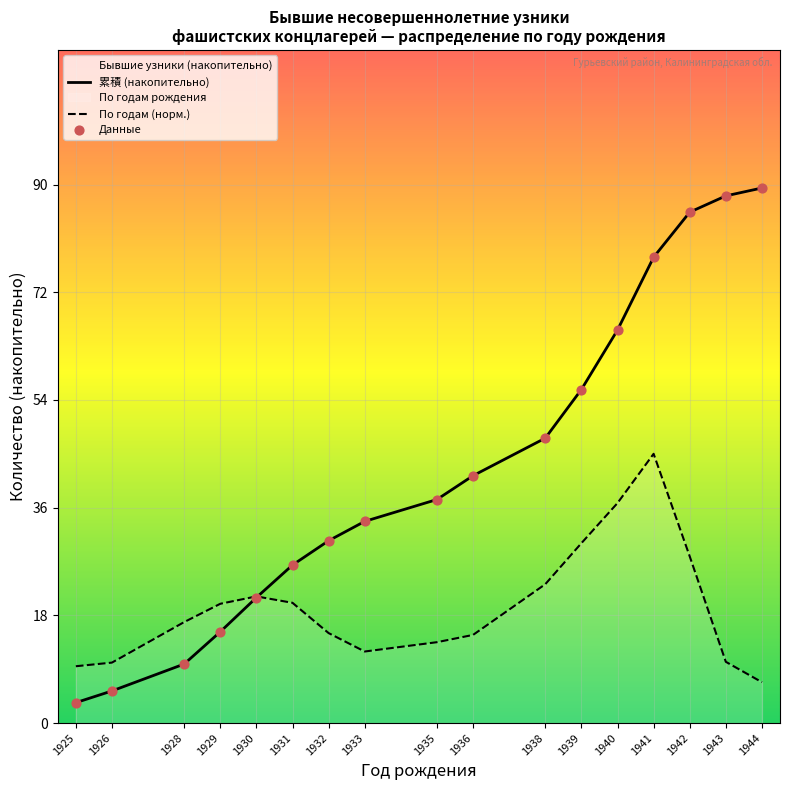

Is the value of 累積 (накопительно) at 1935 greater than the value of По годам (норм.) at 1928?

Yes